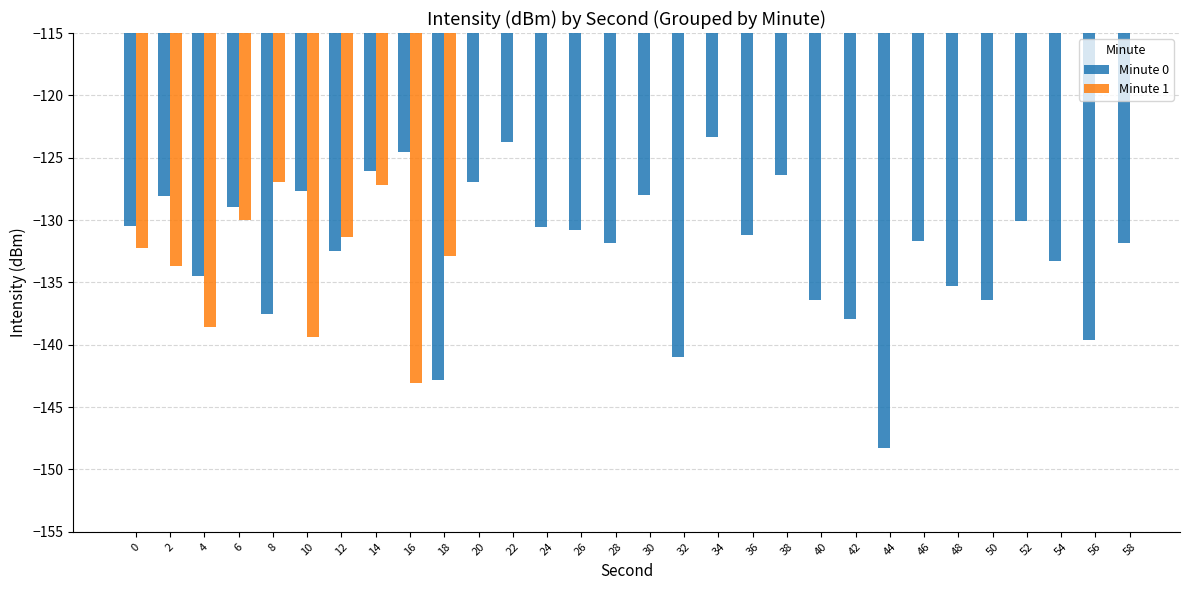

Is it true that Minute 0 equals -133.3 at 54?

True